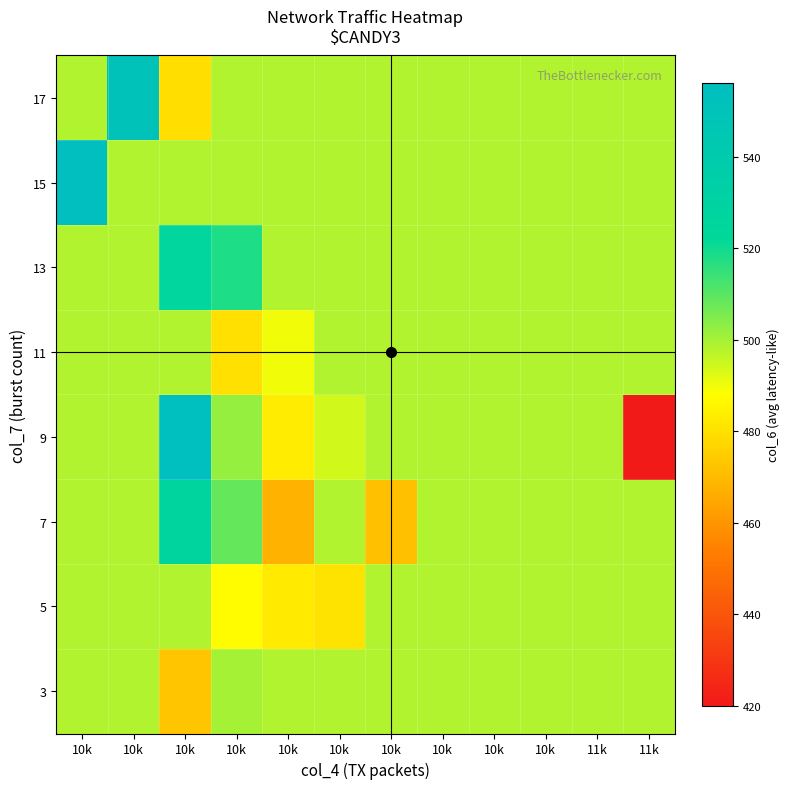

Rank the series by their maximum value, from highest to lowest.

9, 15, 17, 7, 13, 3, 5, 11